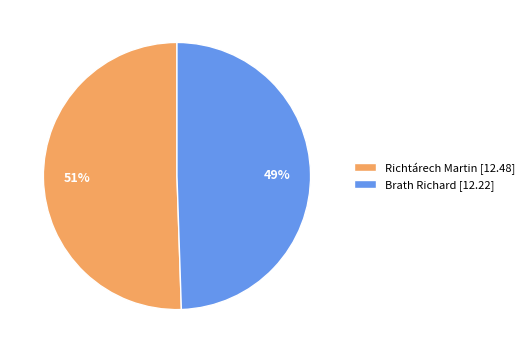

Which slice is the largest?

Richtárech Martin